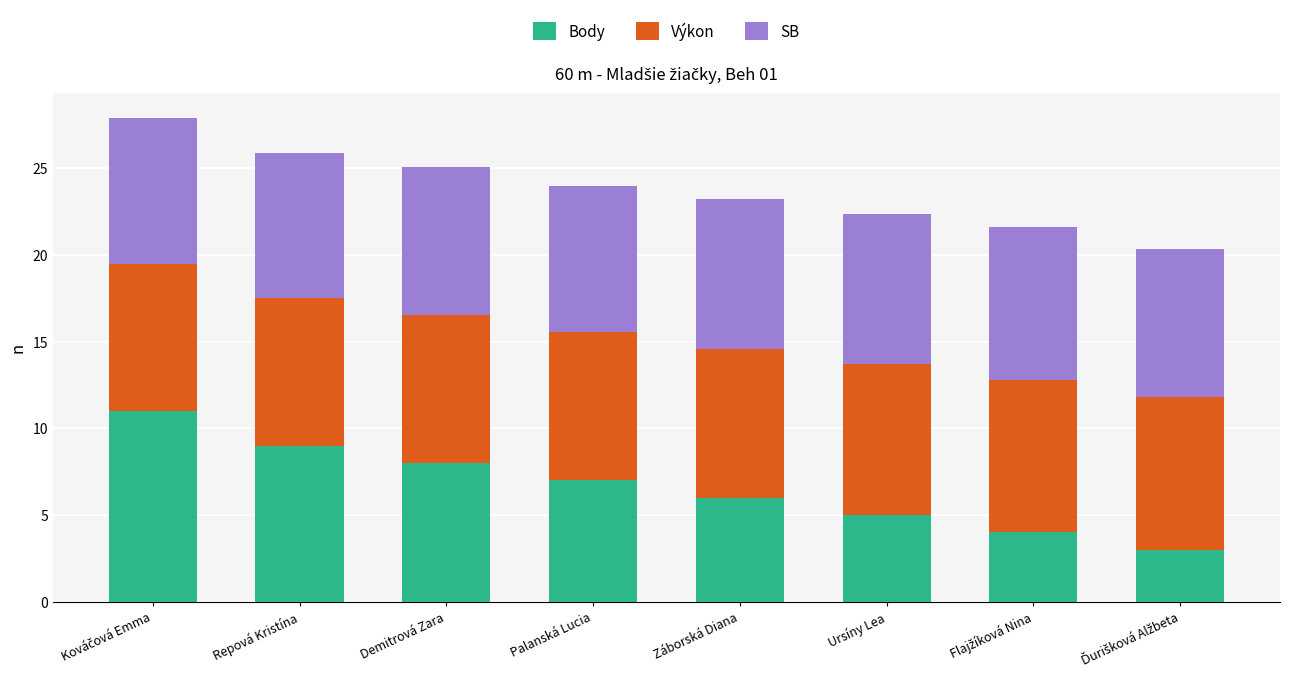

Read the Body value at Demitrová Zara.

8.0